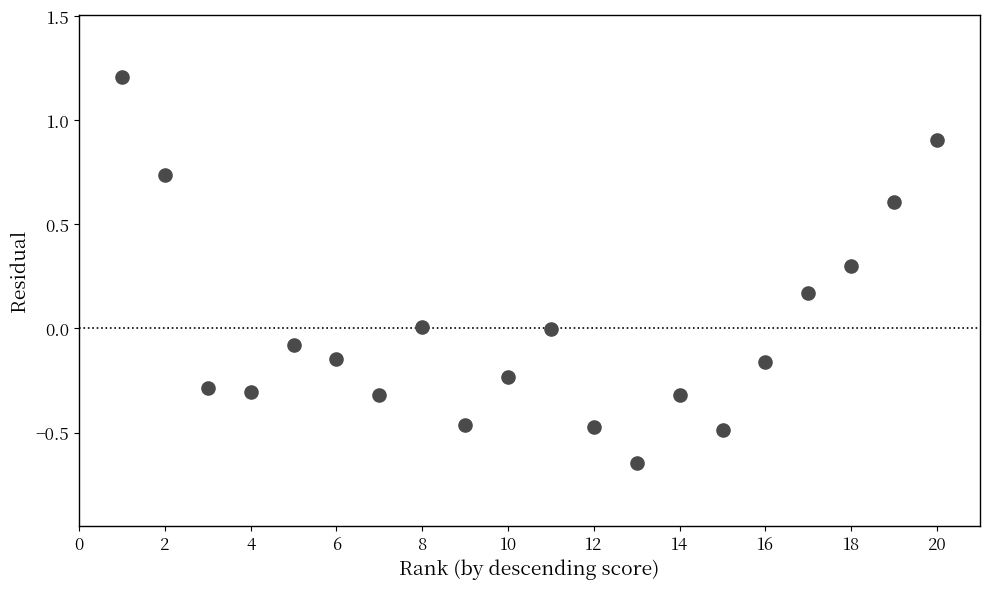

What is the range of Y values (max minus min)?

1.9